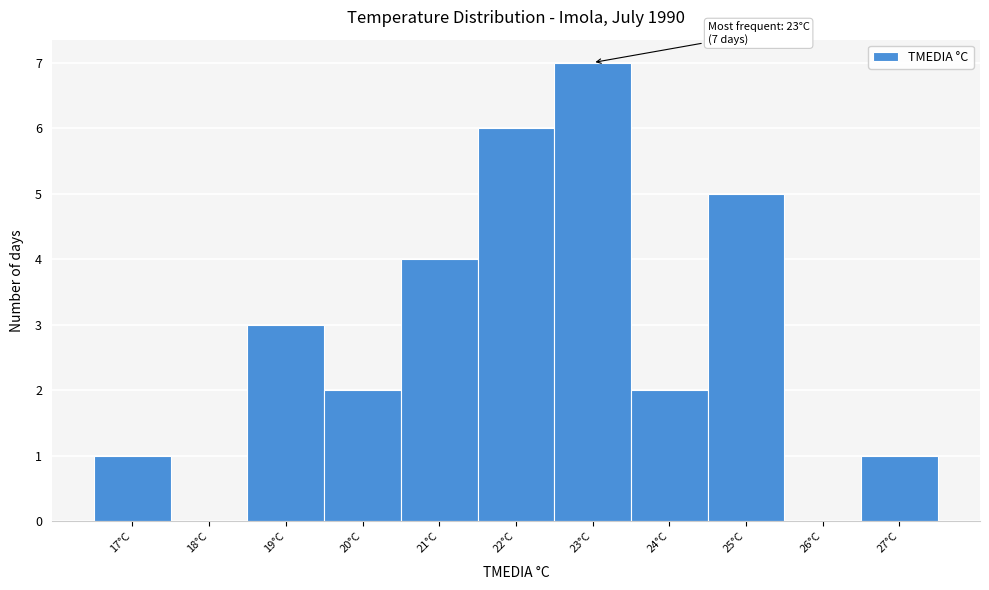

Which range on the x-axis has the tallest bar?

22.5 to 23.5